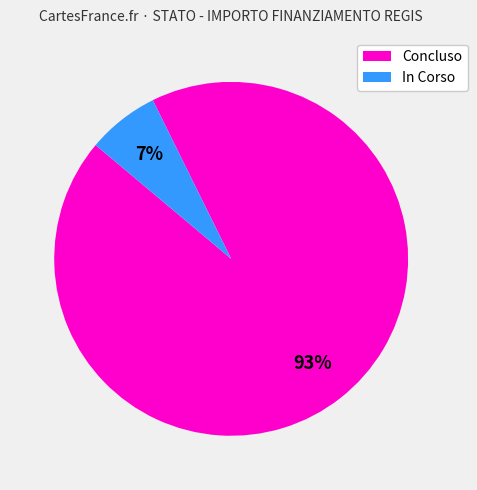

Which slice is the largest?

Concluso